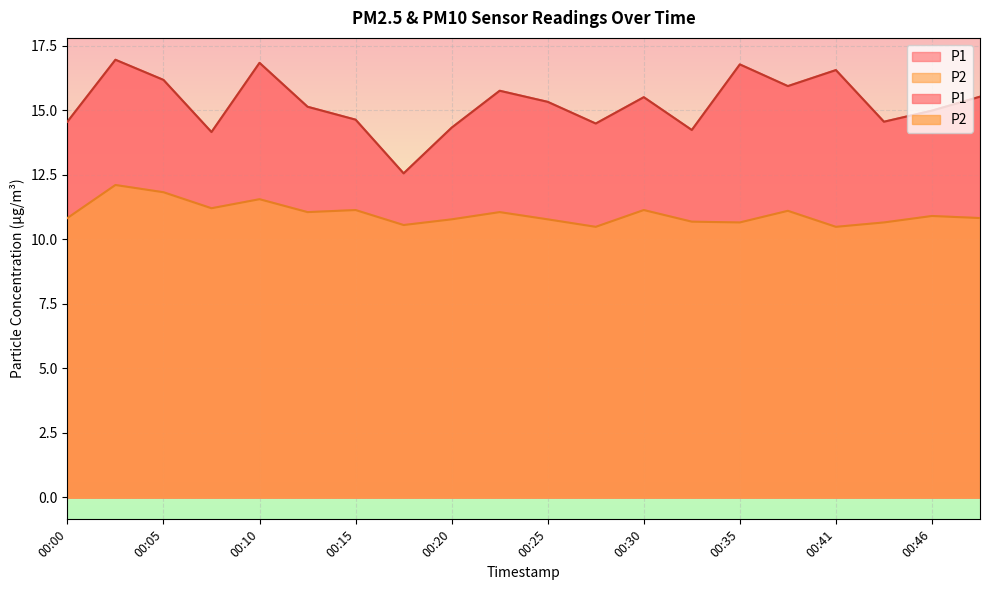

List the labels in order of P2 value, largest first.

00:02, 00:05, 00:10, 00:07, 00:15, 00:30, 00:38, 00:12, 00:23, 00:46, 00:00, 00:51, 00:20, 00:25, 00:33, 00:35, 00:43, 00:17, 00:28, 00:41